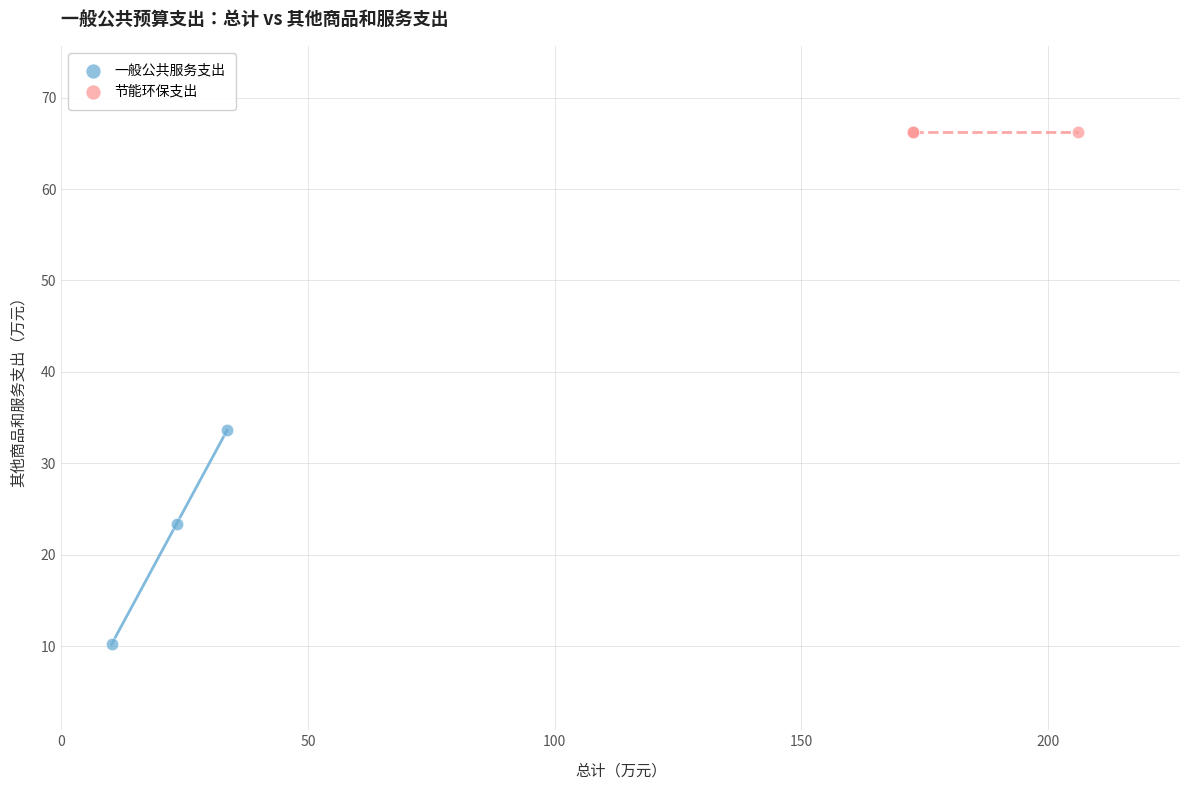

Which series contains the highest Y value?

节能环保支出